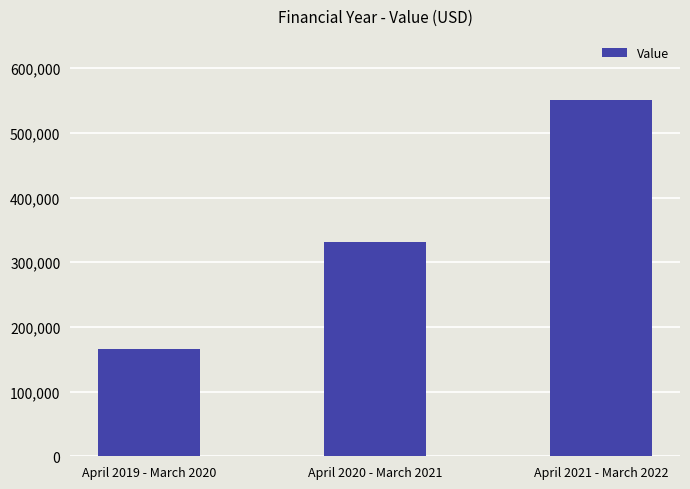

True or false: the data shows 330708 at April 2020 - March 2021.

True